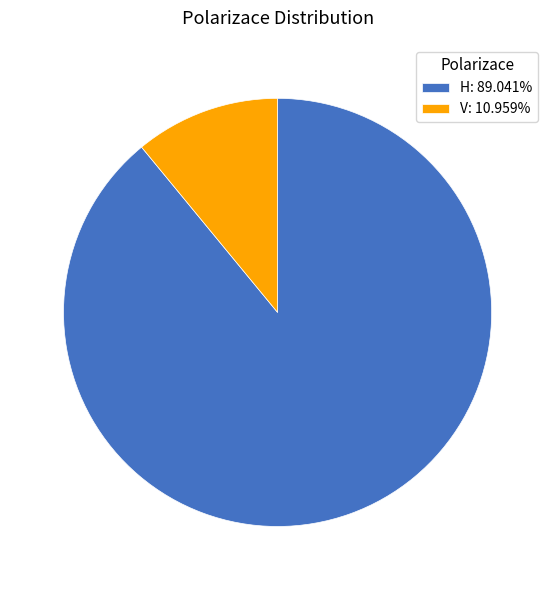

Combined, do H: 89.041% and V: 10.959% account for over 50%?

Yes